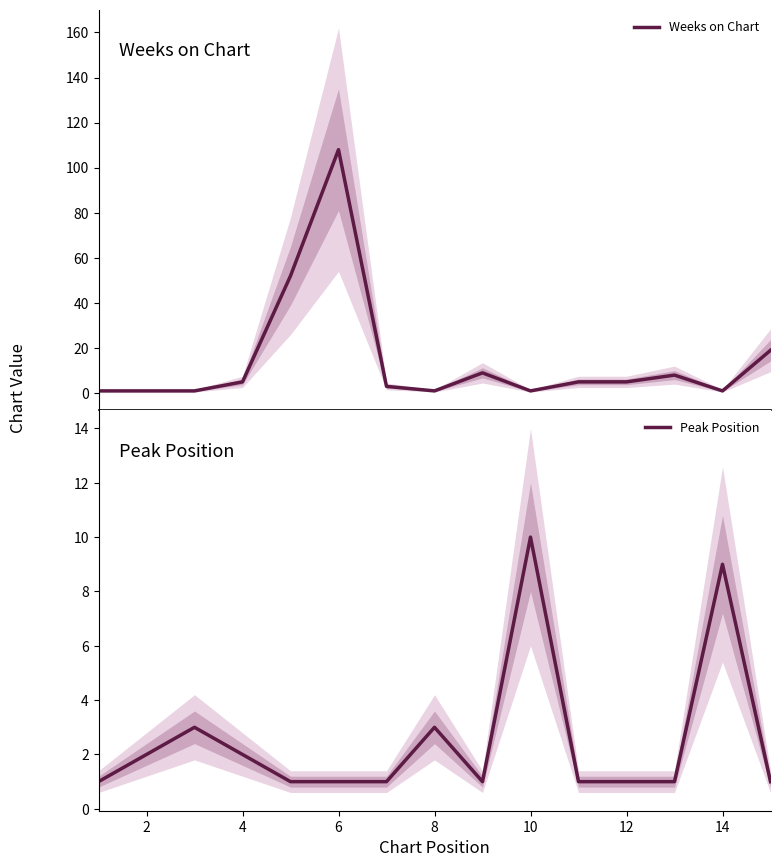

Is it true that Peak Position equals 1 at 4?

False